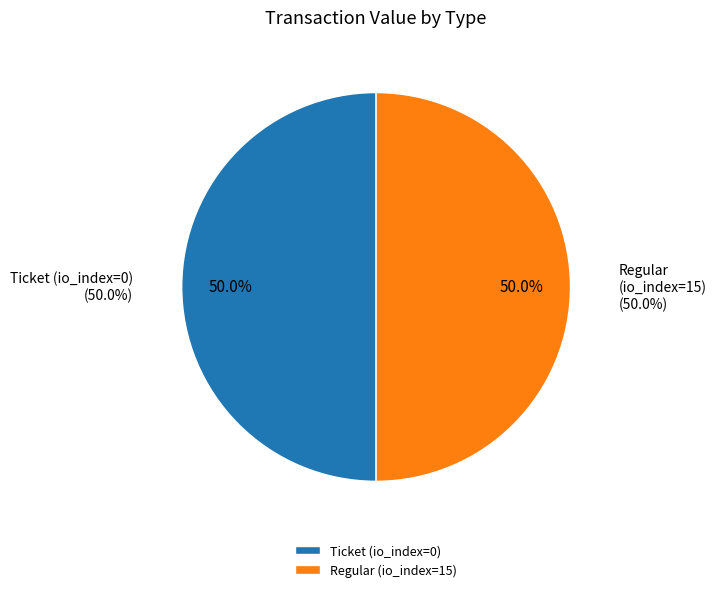

Count the number of slices in the pie.

2